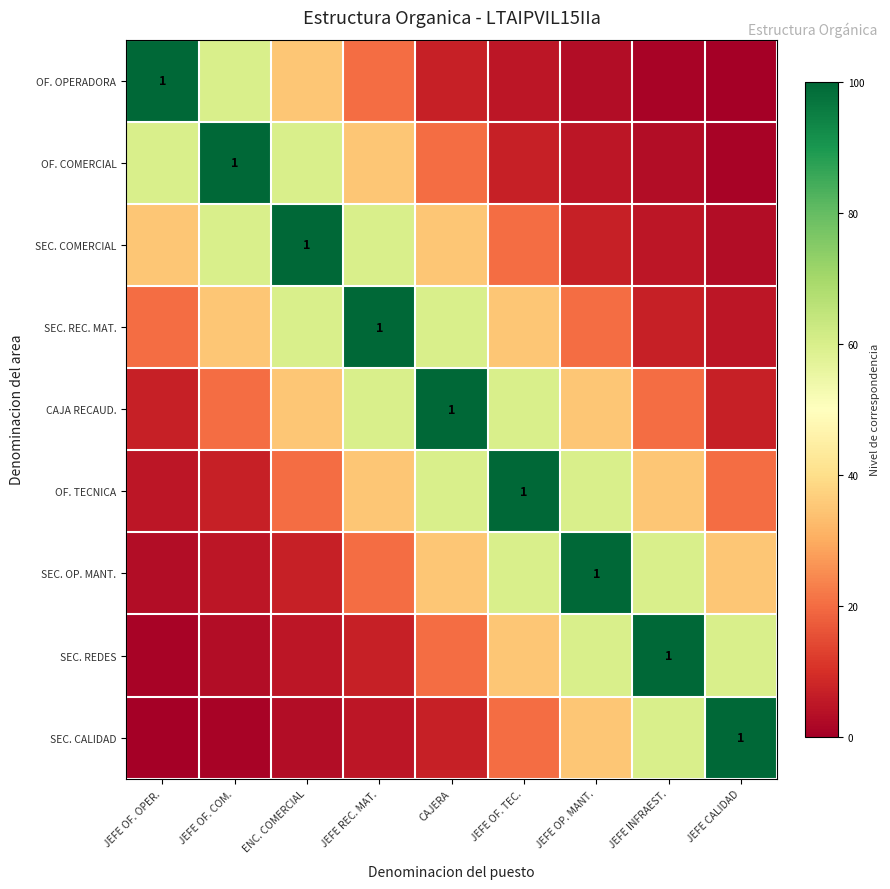

Is it true that OF. OPERADORA equals 3 at JEFE OP. MANT.?

True